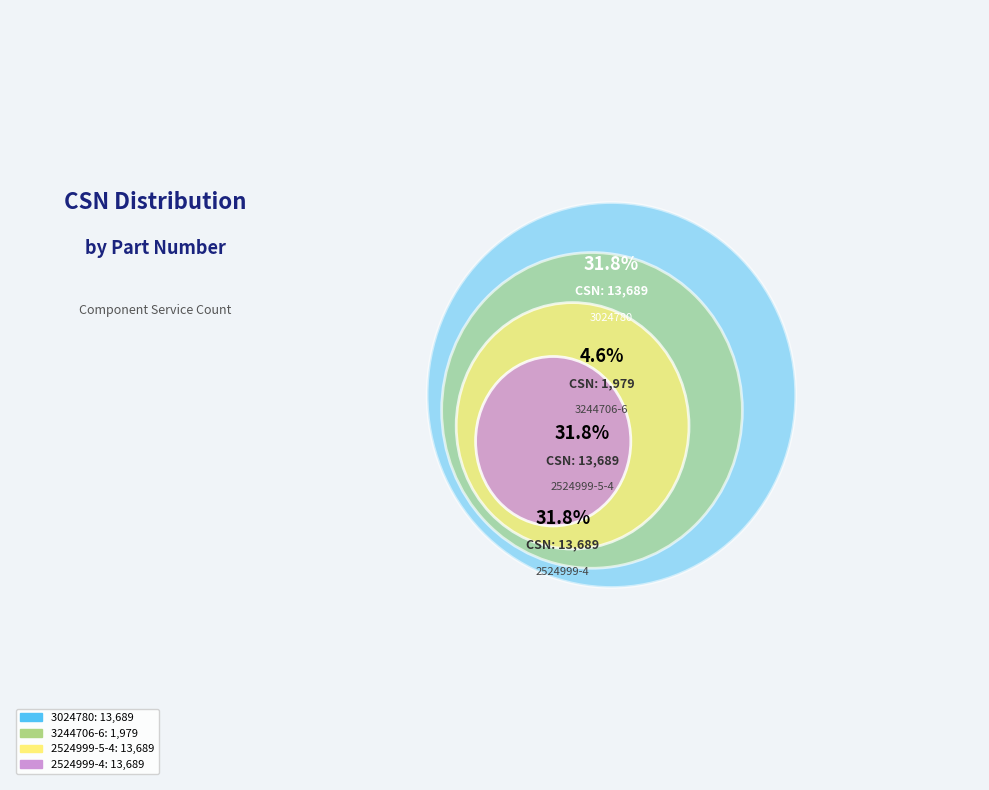

What percentage is the 2524999-5-4
Governor Assy slice, to the nearest percent?

32%